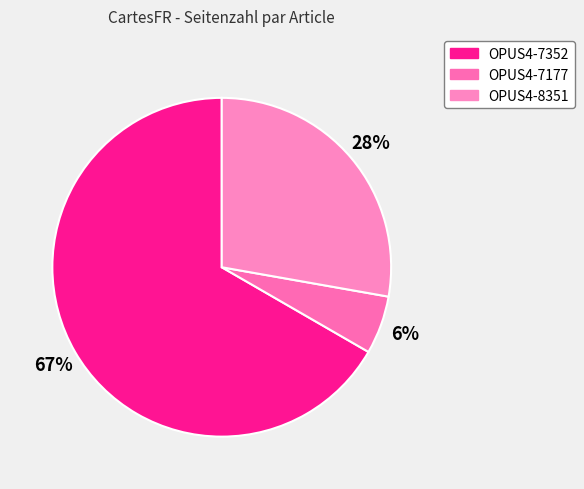

Count the number of slices in the pie.

3